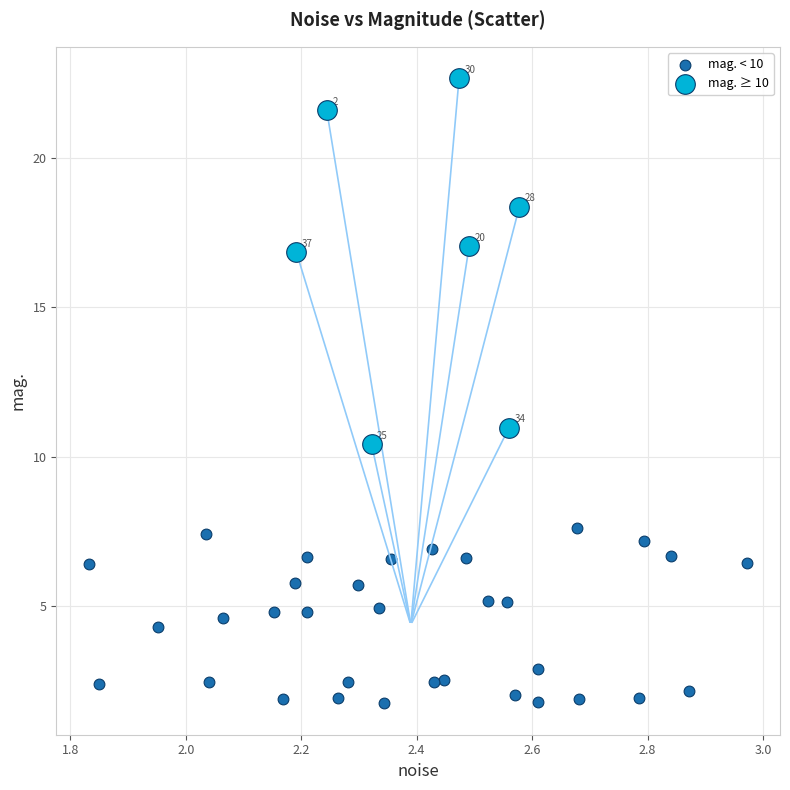

Which series reaches the minimum Y coordinate?

mag. < 10